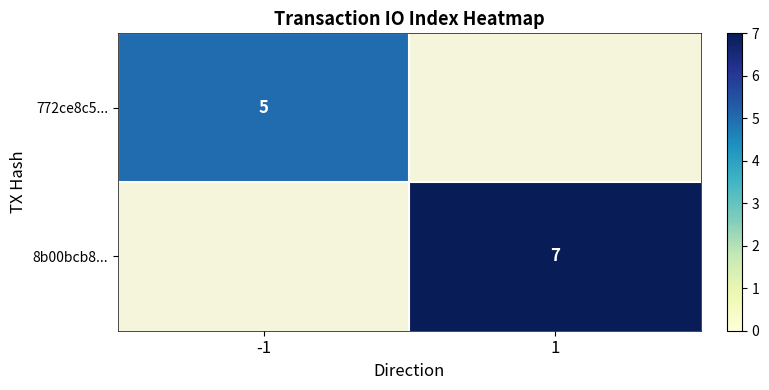

Between 1 and -1, which is larger?

-1